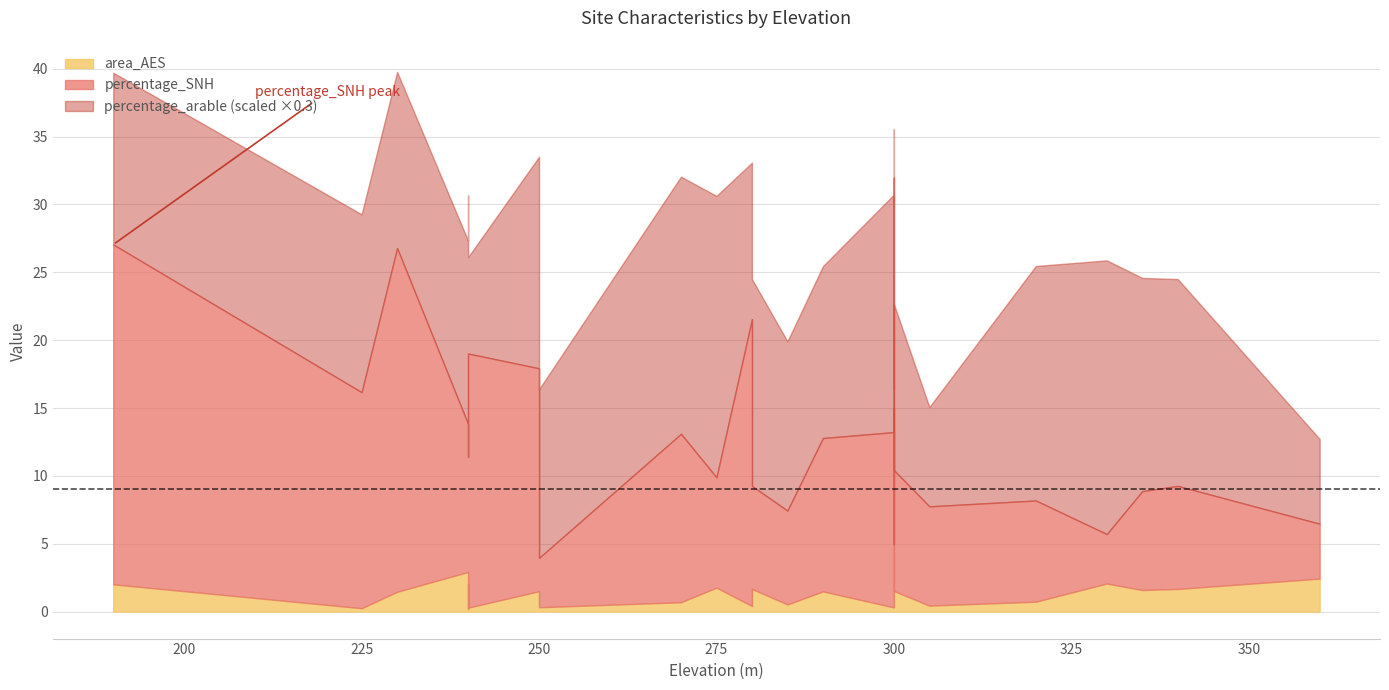

Is the value of percentage_SNH at 290 greater than the value of area_AES at 300?

Yes